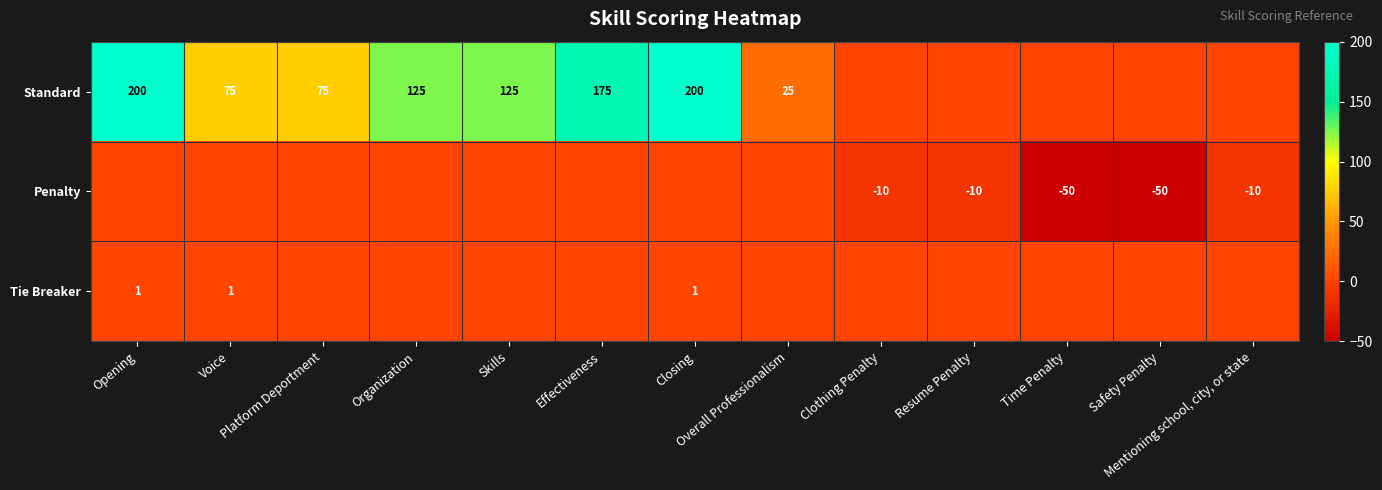

Which series has the largest total across all categories?

Standard